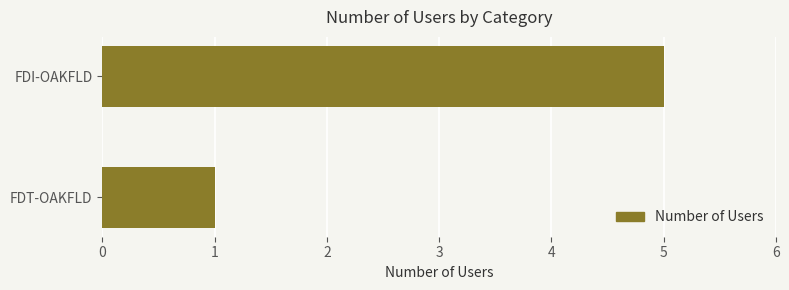

What is the label of the 1st bar from the bottom?

FDT-OAKFLD